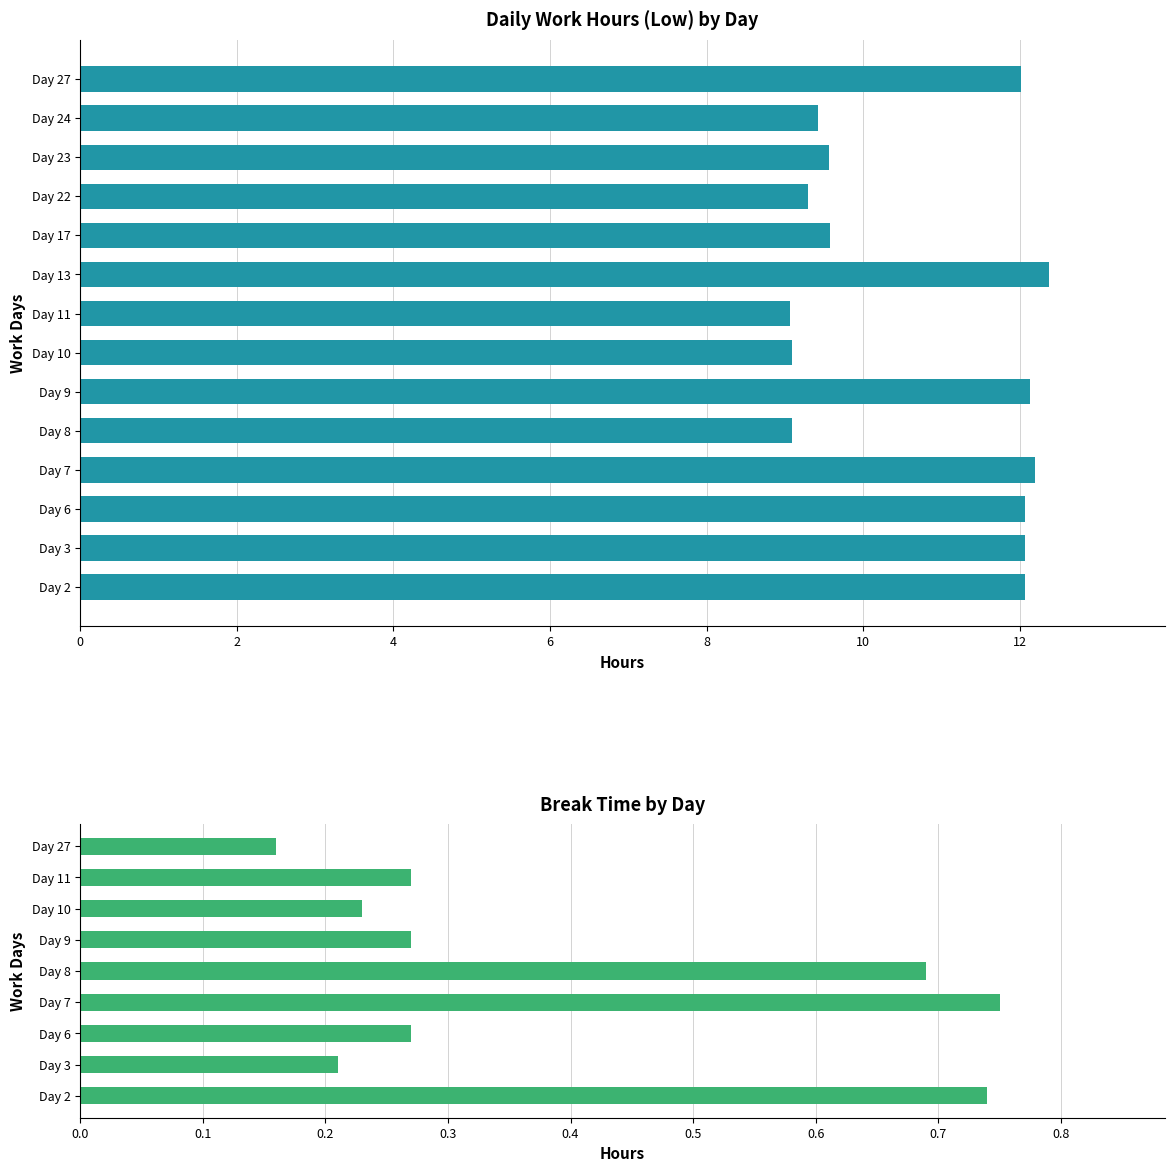

What is the average value?

10.7